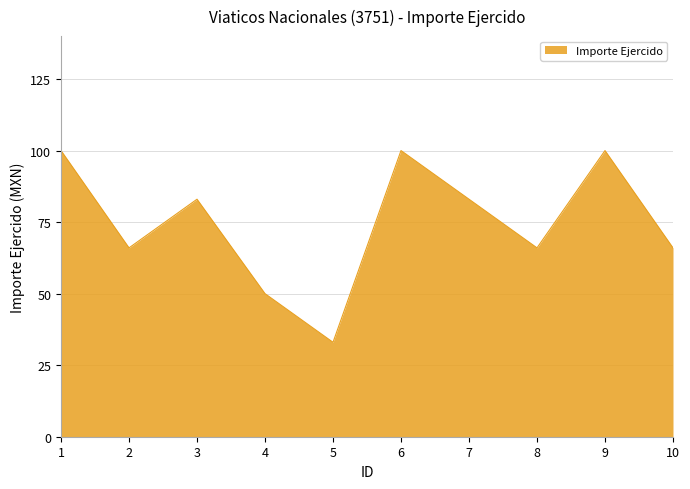

The value at 4 is 20. True or false?

False